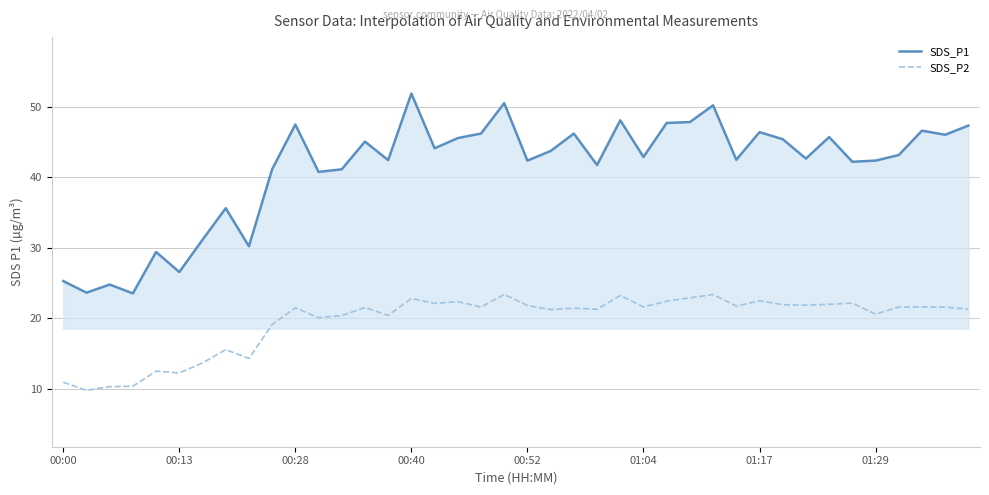

What is the average value of the SDS_P2 series?

19.6